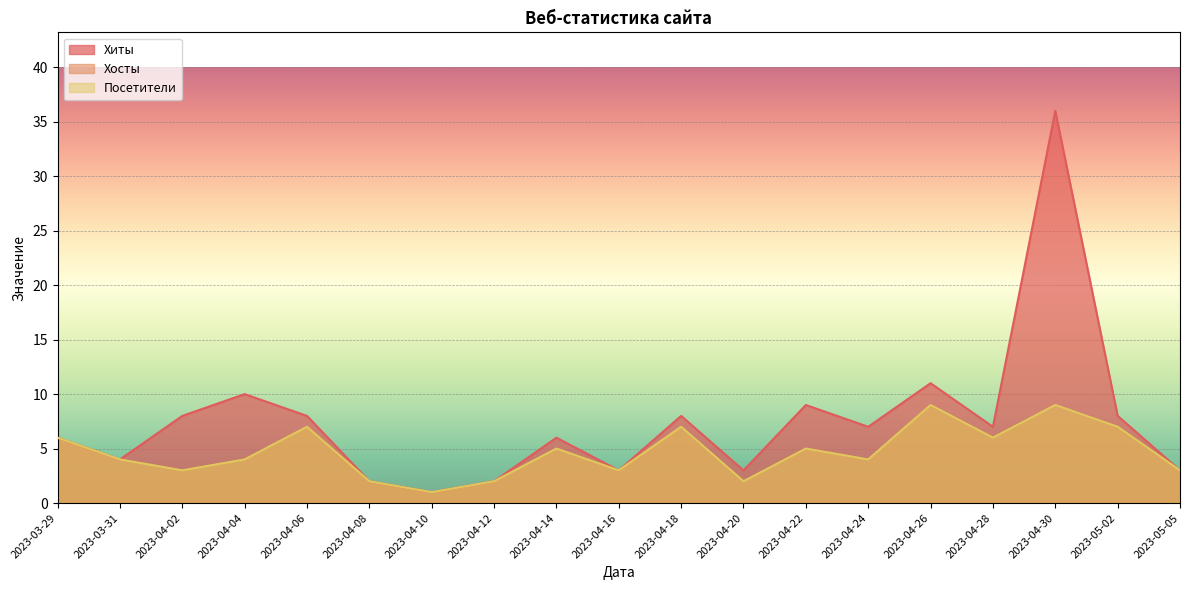

True or false: Посетители has a value of 1 at 2023-04-10.

True